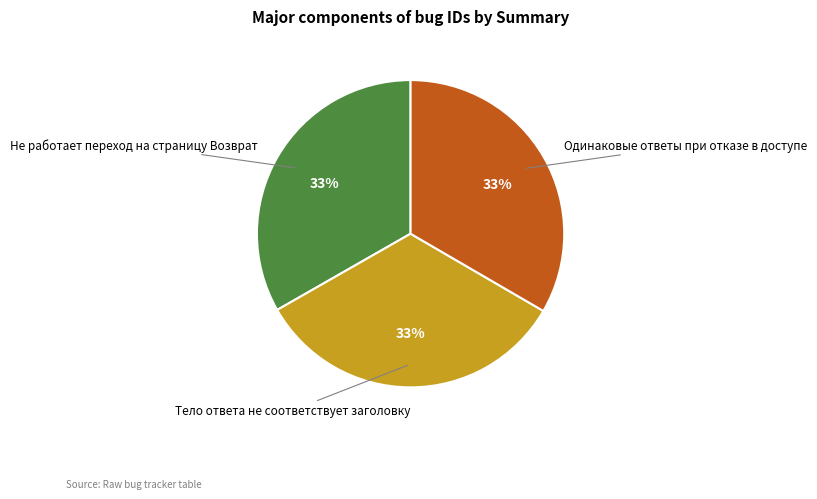

Does Одинаковые ответы при отказе в доступе account for over 50% of the chart?

No